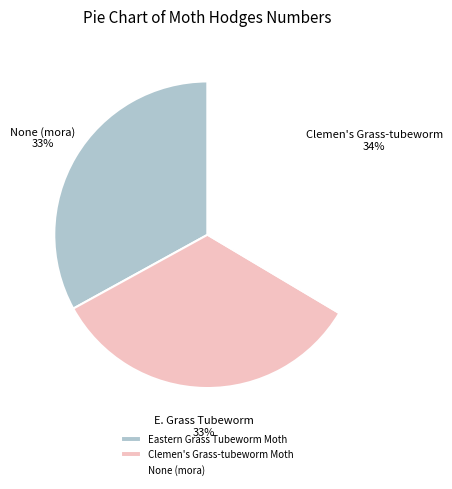

Combined, do None (mora) and Eastern Grass Tubeworm Moth account for over 50%?

Yes